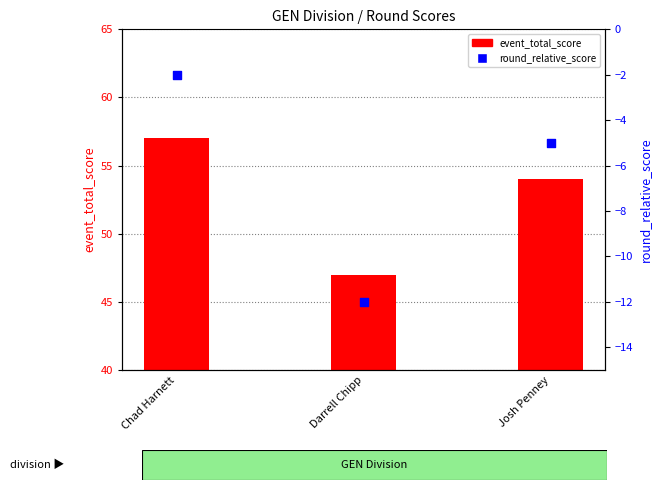

Which series has the widest spread of Y values?

event_total_score